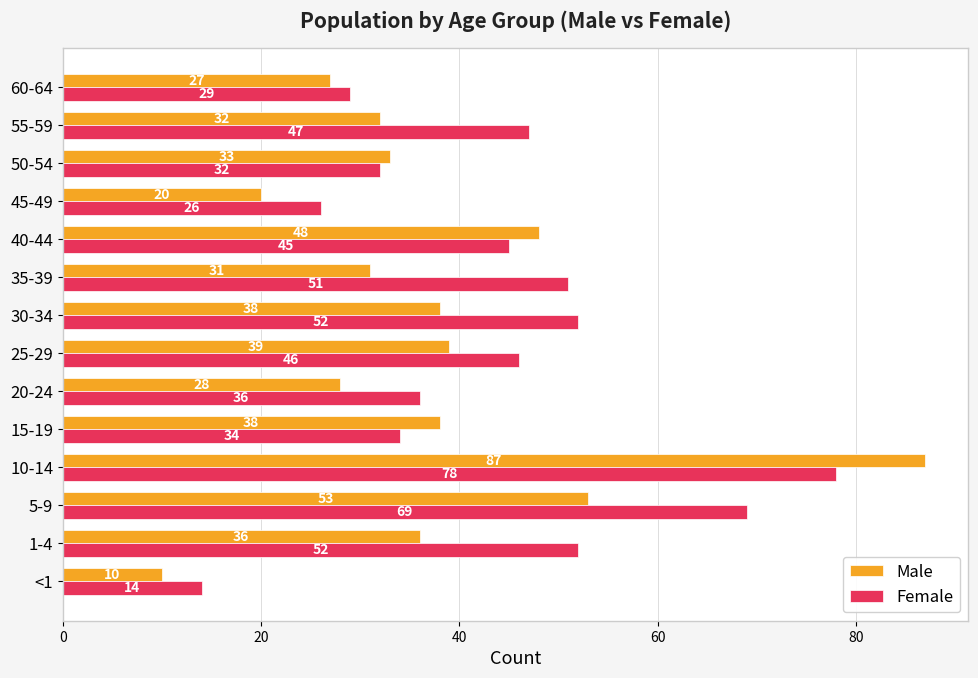

At which label is Male closest to 48?

40-44